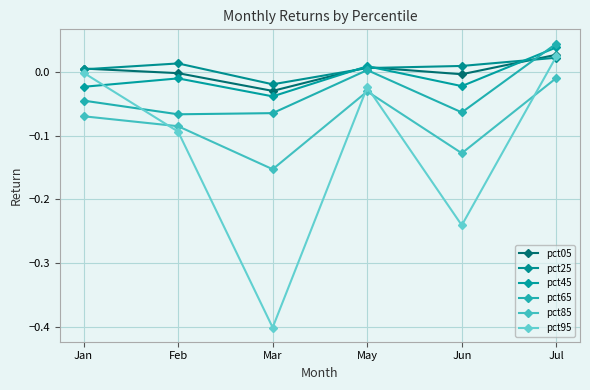

How many series are shown in this chart?

6